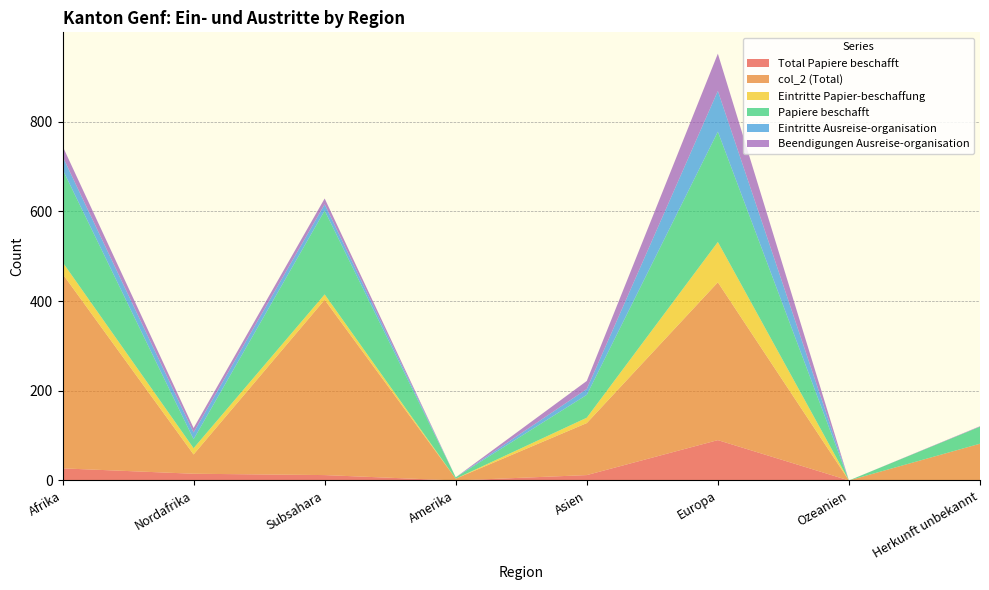

Reading right to left, transcribe all the data shown in this chart.

Total Papiere beschafft: 0	0	90	12	0	12	15	27
col_2 (Total): 82	0	352	116	4	391	43	434
Eintritte Papier-beschaffung: 0	0	90	12	0	12	14	26
Papiere beschafft: 38	0	246	51	3	187	20	207
Eintritte Ausreise-organisation: 0	0	91	13	0	14	15	29
Beendigungen Ausreise-organisation: 1	0	83	18	0	13	10	23